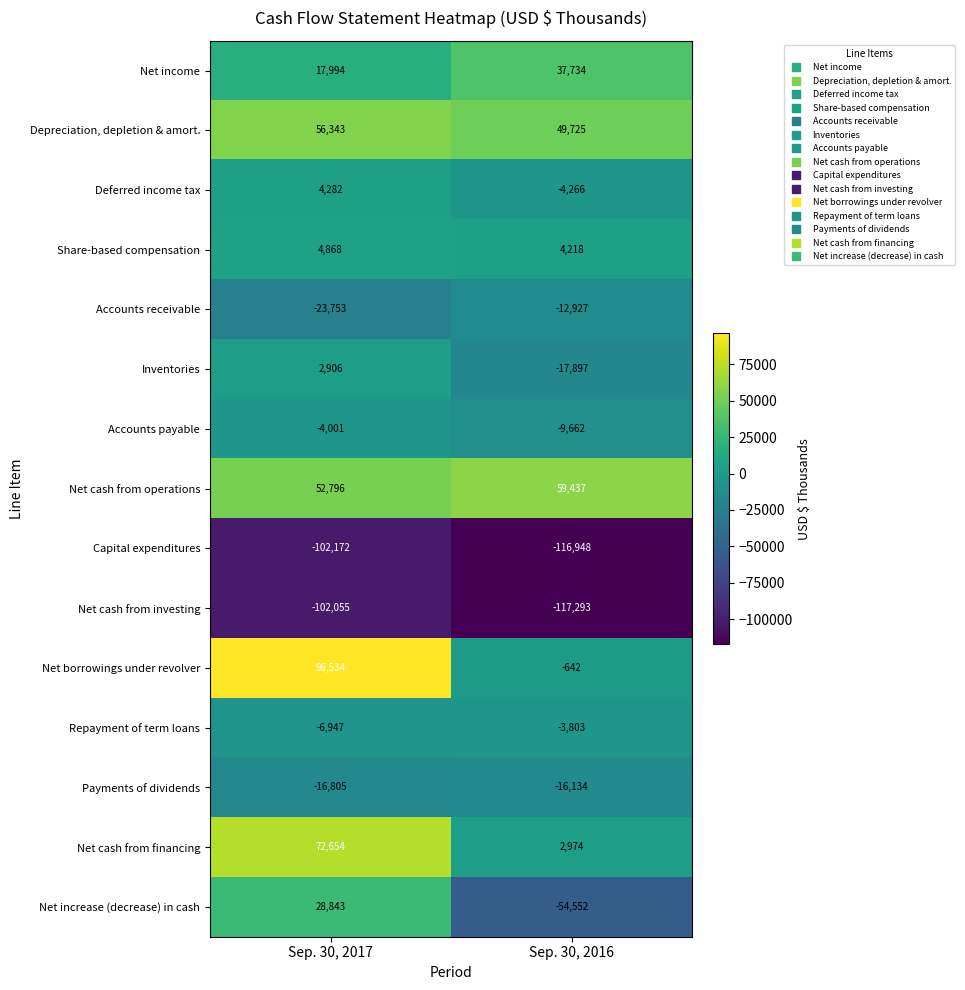

Is it true that Deferred income tax equals 4282 at Sep. 30, 2017?

True